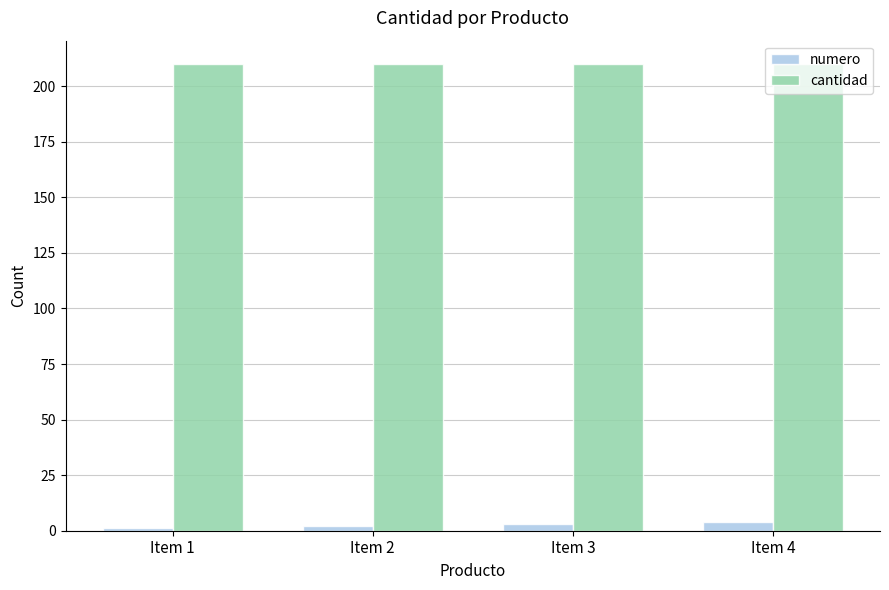

How many categories are shown in the chart?

4